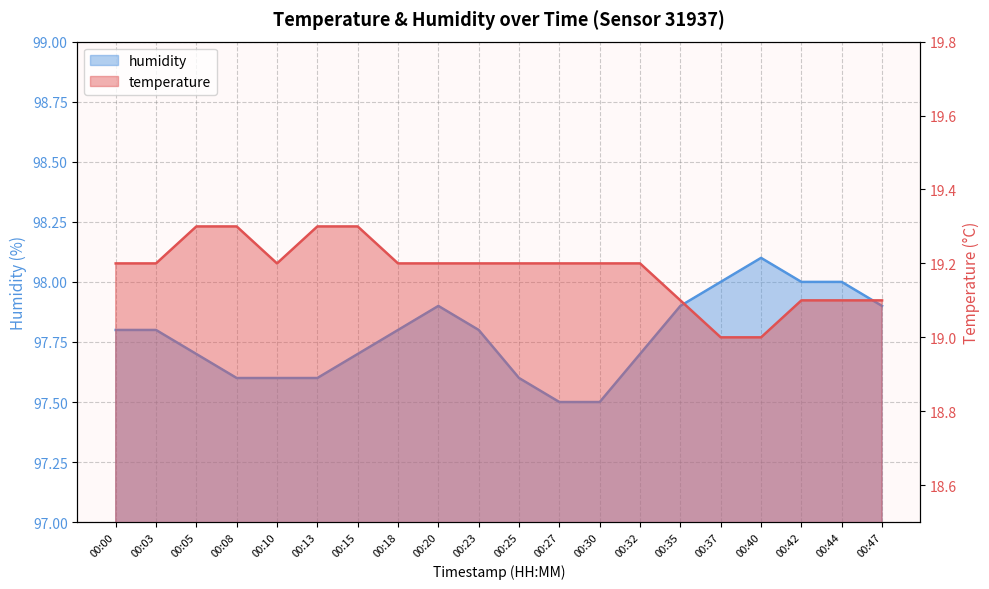

At which label does humidity reach its minimum?

00:27